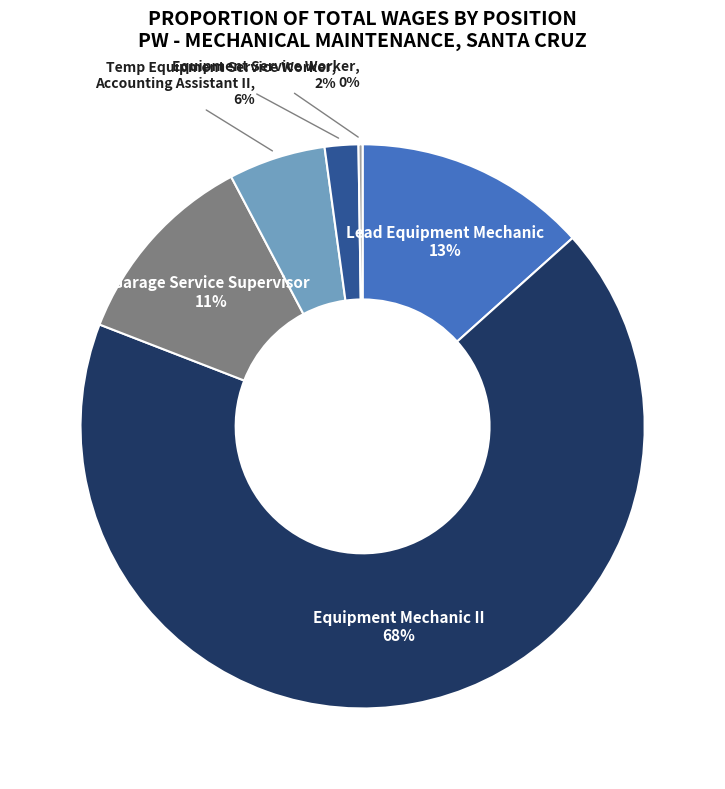

To the nearest percent, what is the average slice percentage?

17%